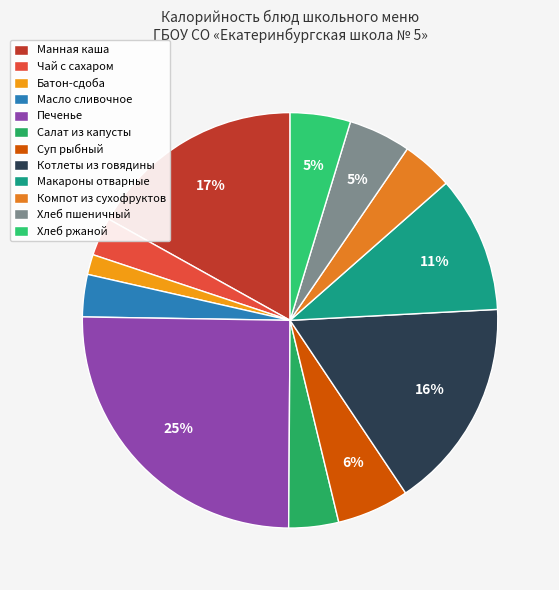

To the nearest percent, what is the difference between the Хлеб пшеничный and Чай с сахаром slice percentages?

2%